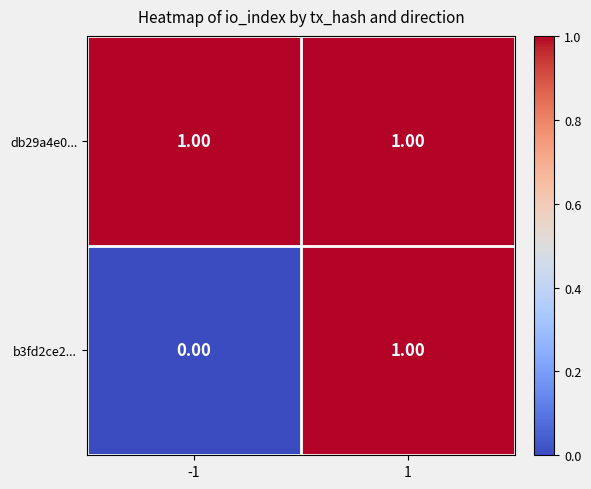

Rank the series by their average value, from lowest to highest.

b3fd2ce2..., db29a4e0...